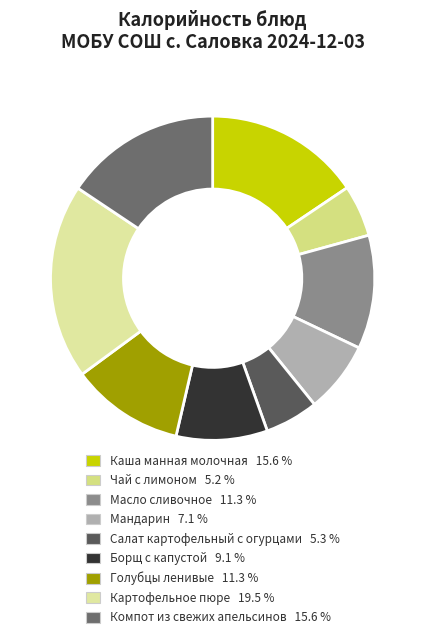

Rank the categories by value from lowest to highest.

Чай с лимоном, Салат картофельный с огурцами, Мандарин, Борщ с капустой, Голубцы ленивые, Масло сливочное, Каша манная молочная, Компот из свежих апельсинов, Картофельное пюре